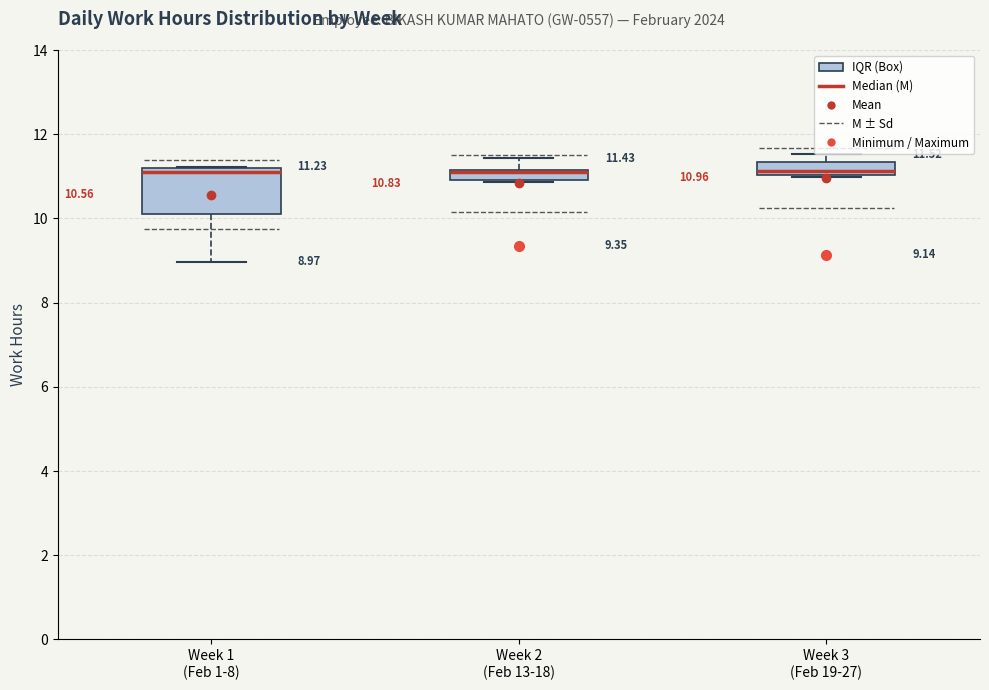

Comparing the boxes themselves (not the whiskers), which one is the tallest?

Week 1 (Feb 1-8)